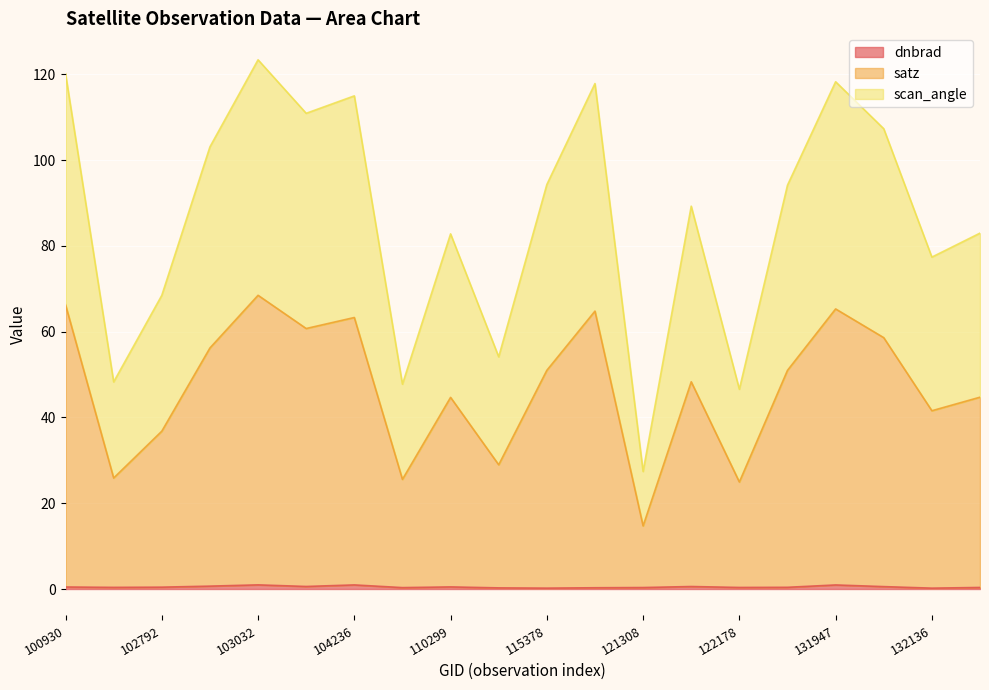

At which category is the sum across all series the highest?

103032